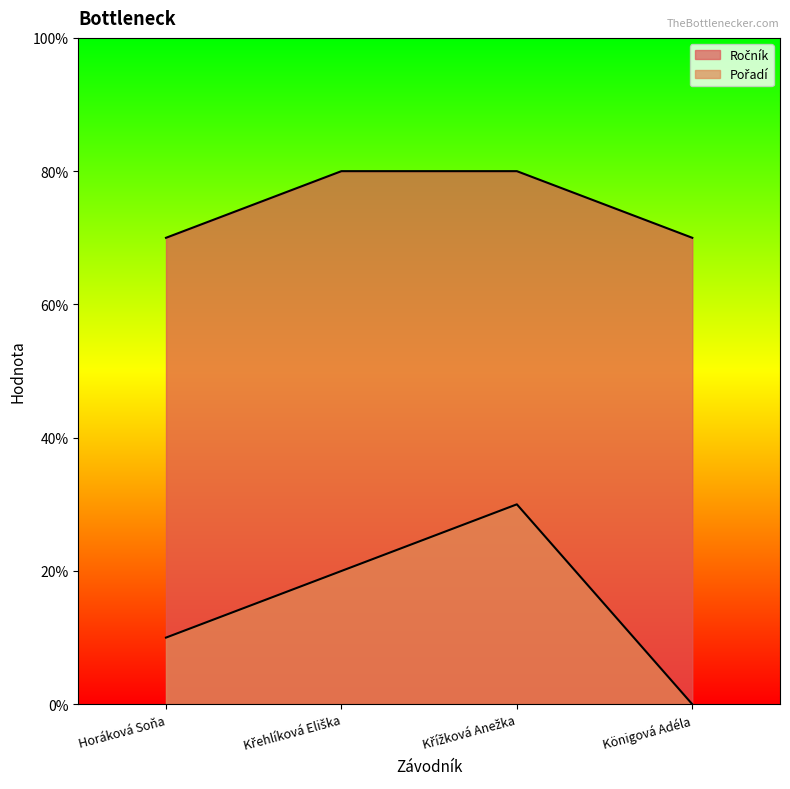

What position from the left is Křížková Anežka?

3